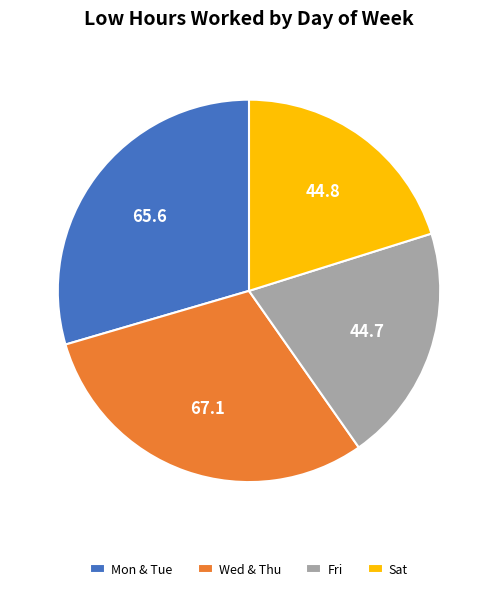

Count the number of slices in the pie.

4